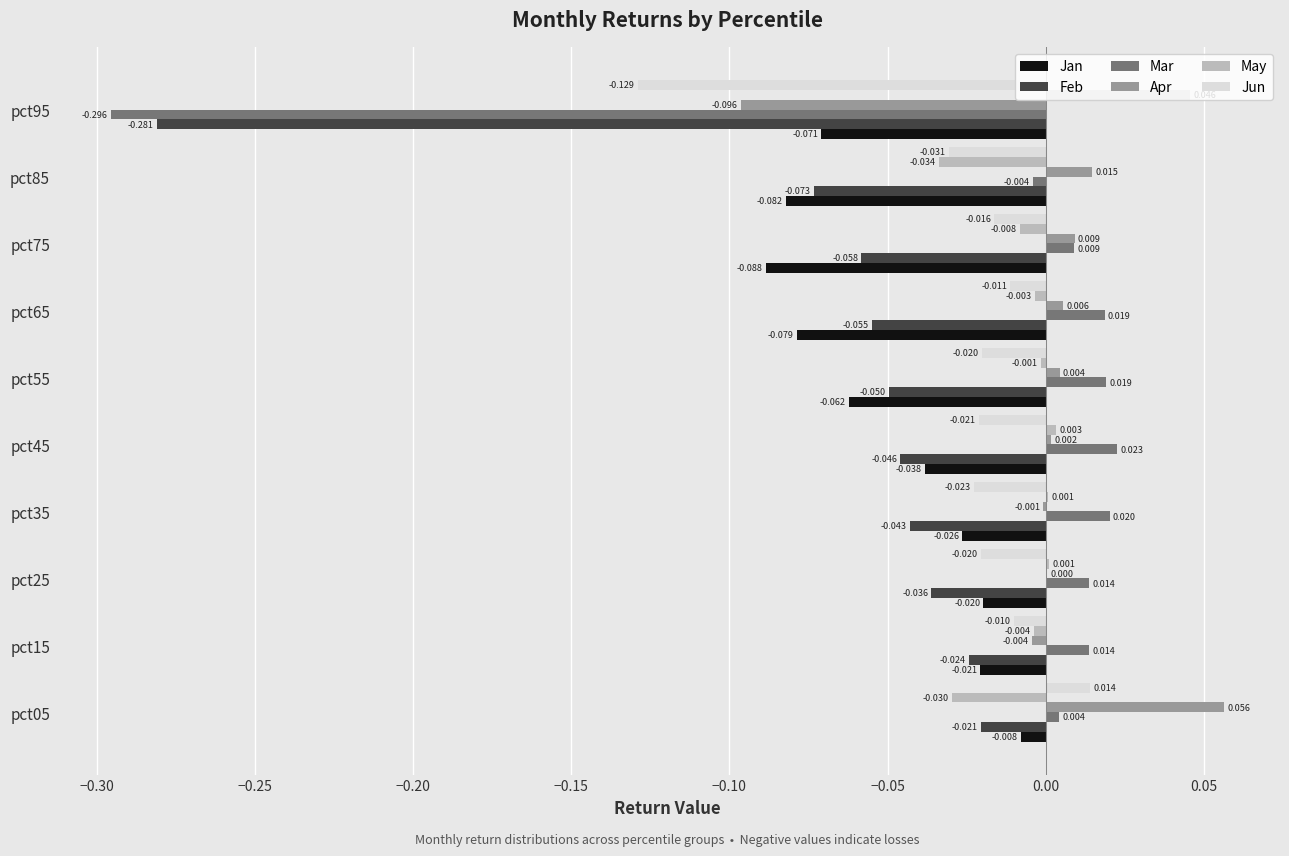

Between pct45 and pct75, which series saw the biggest shift?

Jan